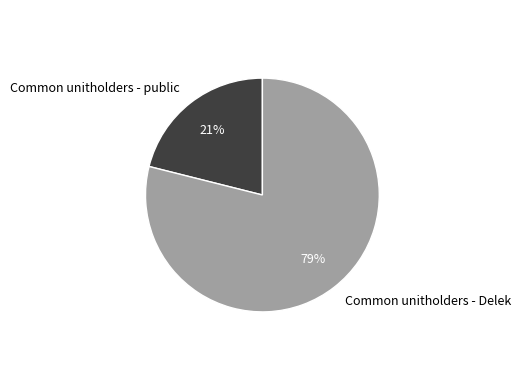

To the nearest percent, what percentage of the pie is Common unitholders - Delek?

79%